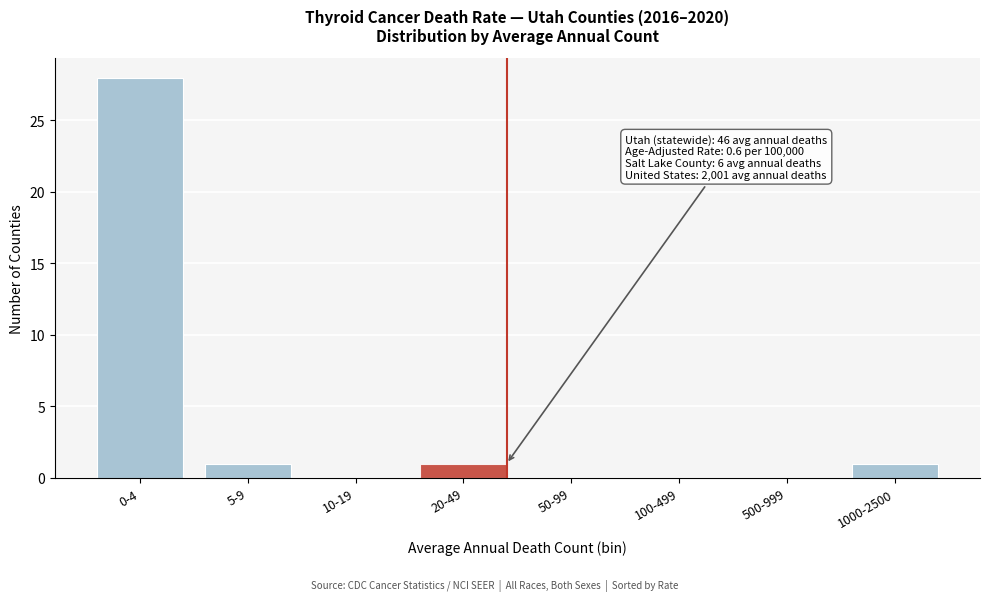

Reading right to left, list all the values displayed in this chart.

1000-2500=1	500-999=0	100-499=0	50-99=0	20-49=1	10-19=0	5-9=1	0-4=28